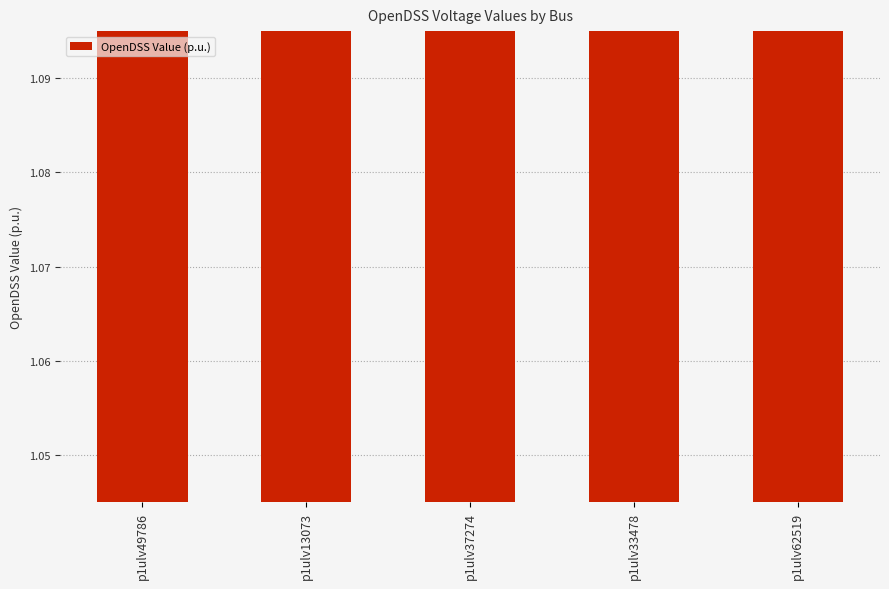

List the labels in order of value, smallest first.

p1ulv49786, p1ulv13073, p1ulv37274, p1ulv33478, p1ulv62519